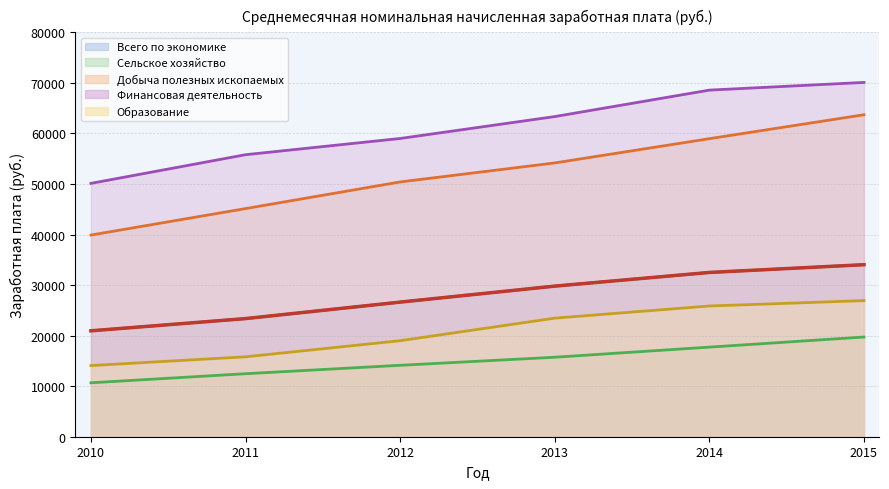

At which category is the sum across all series the highest?

2015